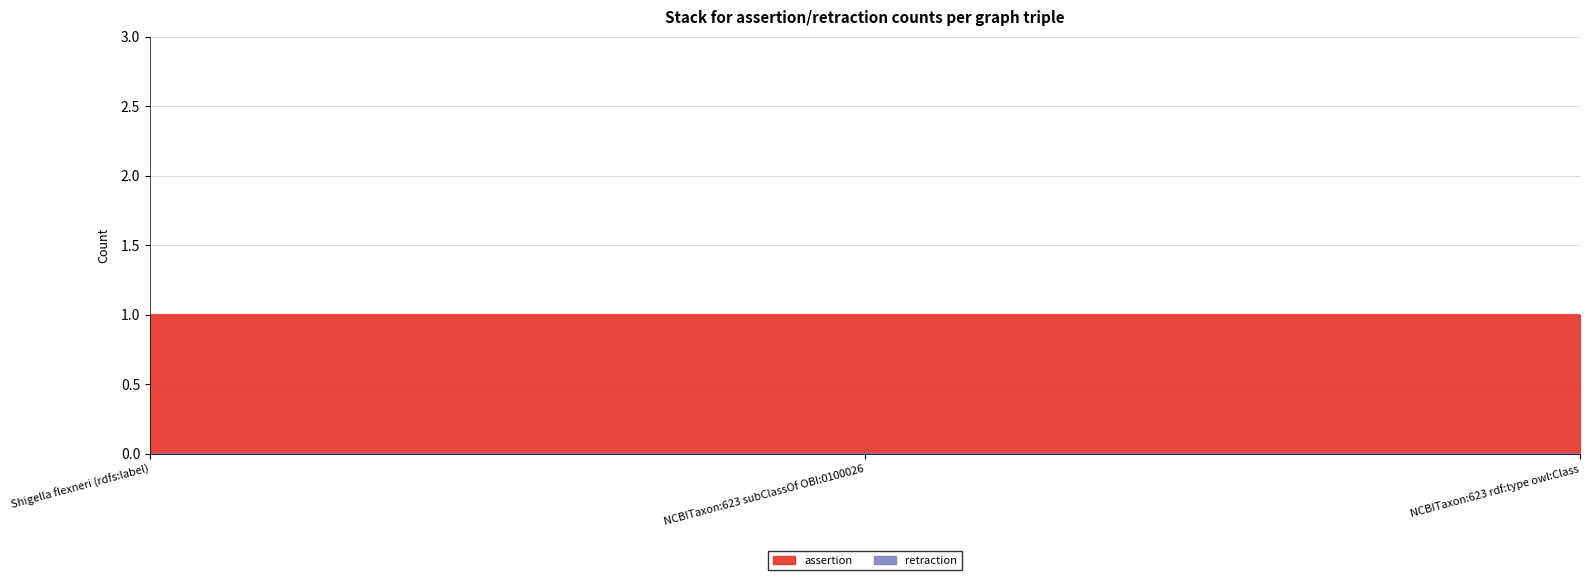

How many distinct data groups are displayed?

2